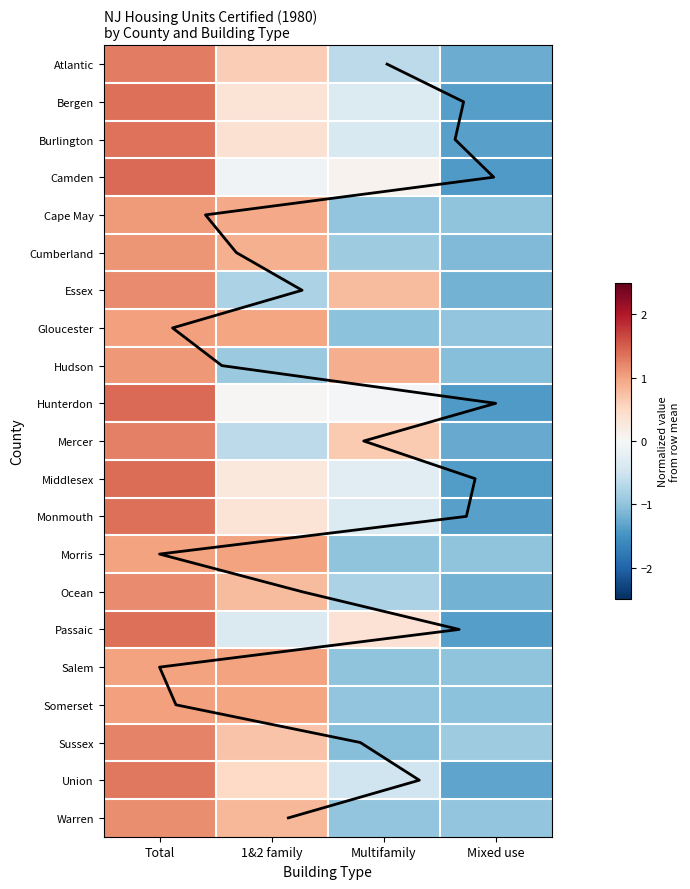

What is the maximum value for Hudson?

1.1